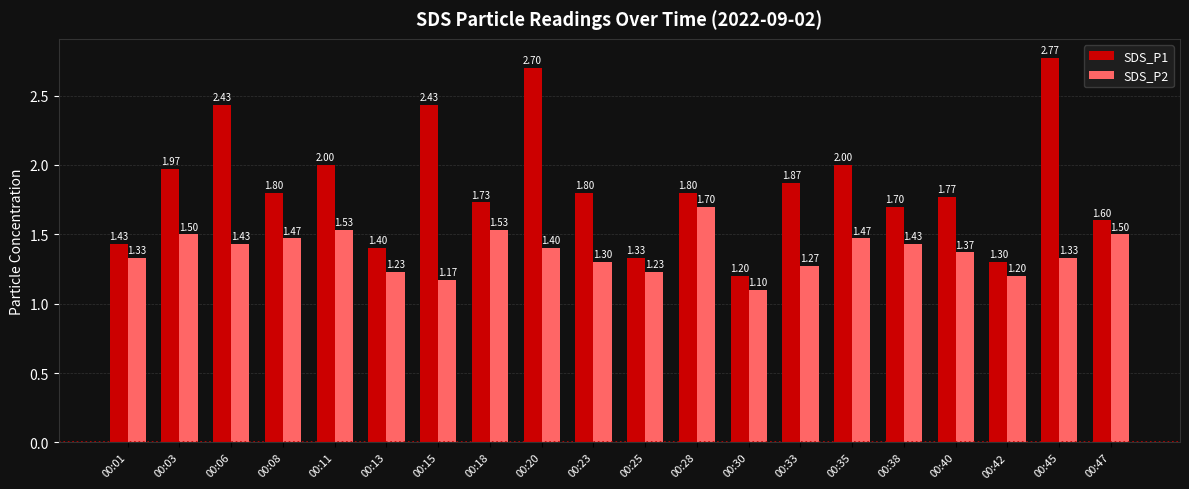

Is it true that SDS_P2 equals 2.3 at 00:08?

False